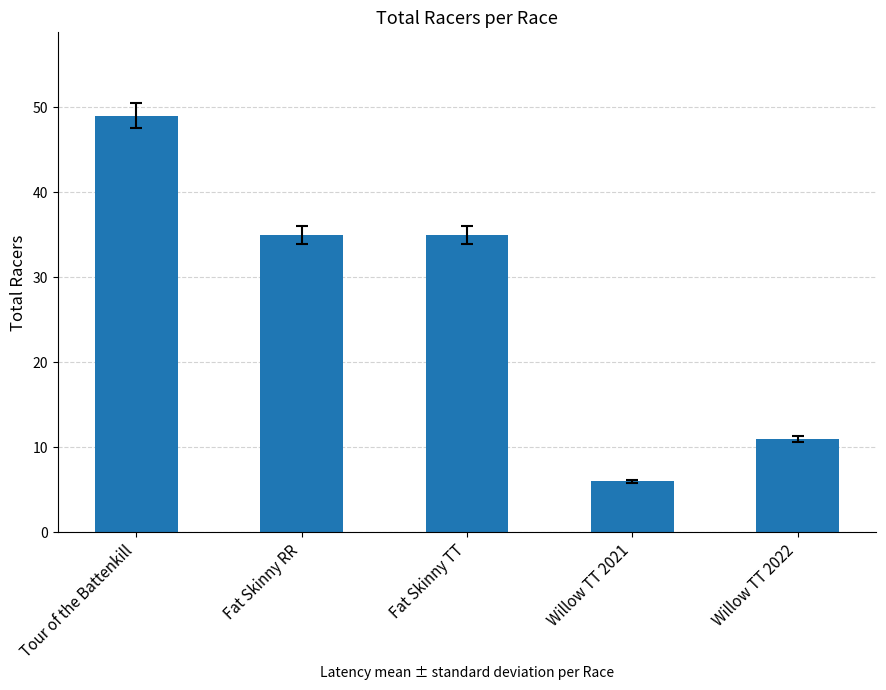

How many data points are less than 35?

2